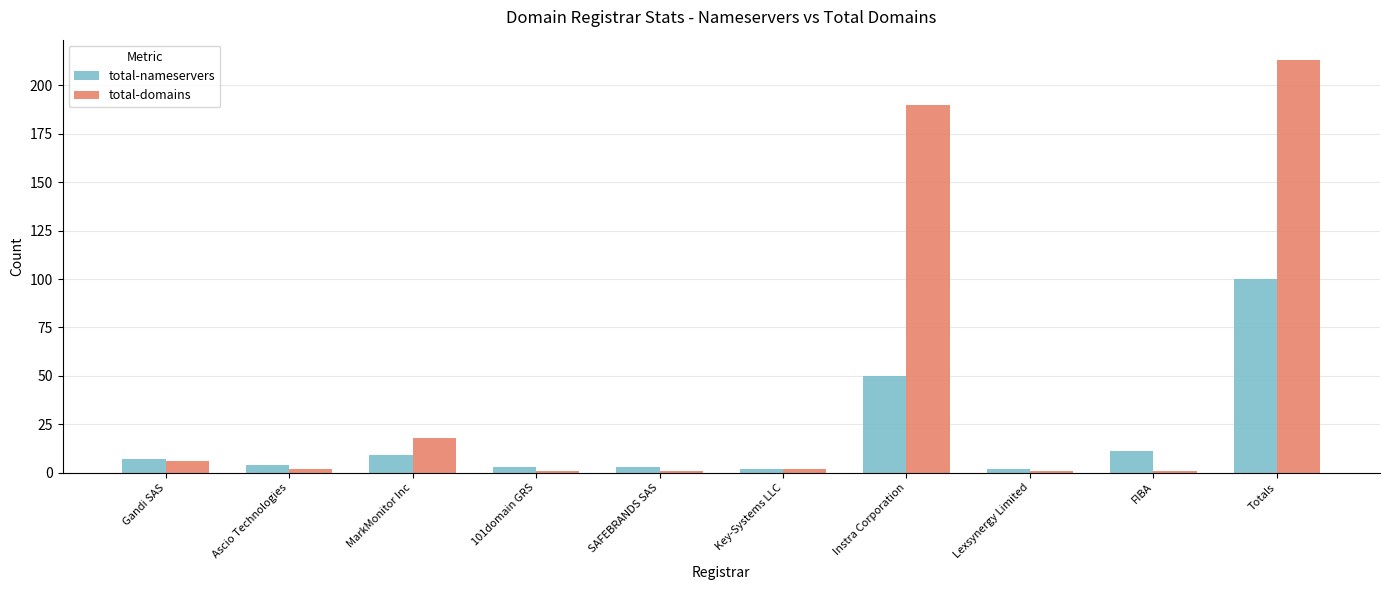

Is it true that total-nameservers equals 3 at 101domain GRS?

True